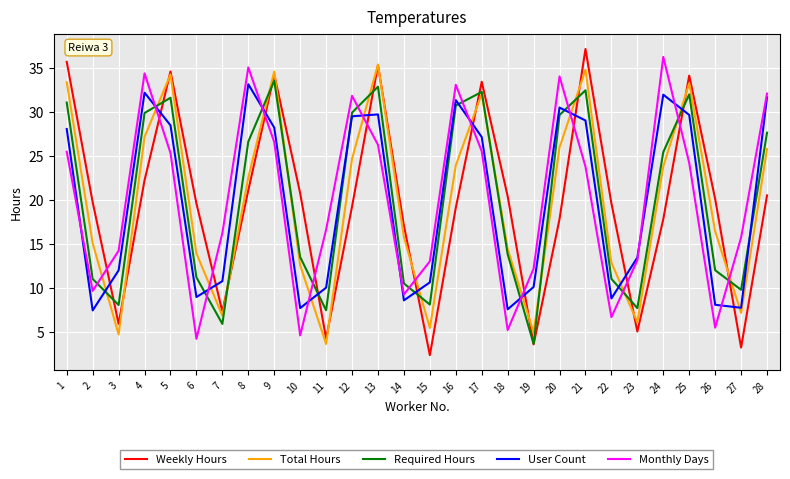

Read the User Count value at 16.

31.4